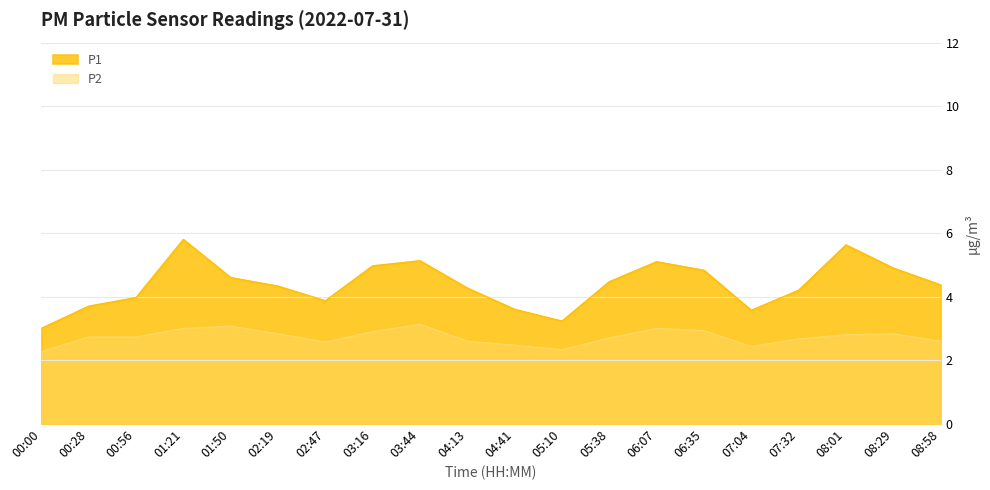

Where does the P1 series first go above 4?

01:21